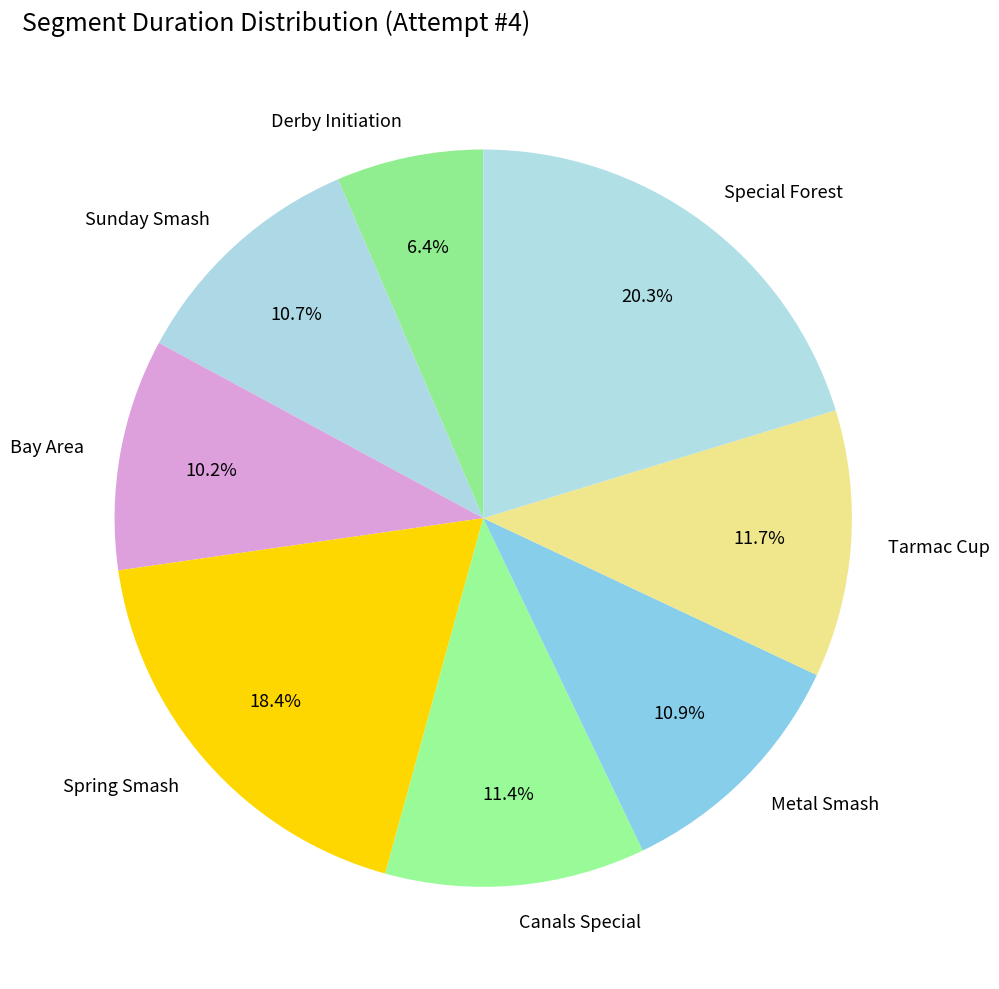

To the nearest percent, what is the combined percentage of Spring Smash and Canals Special?

30%